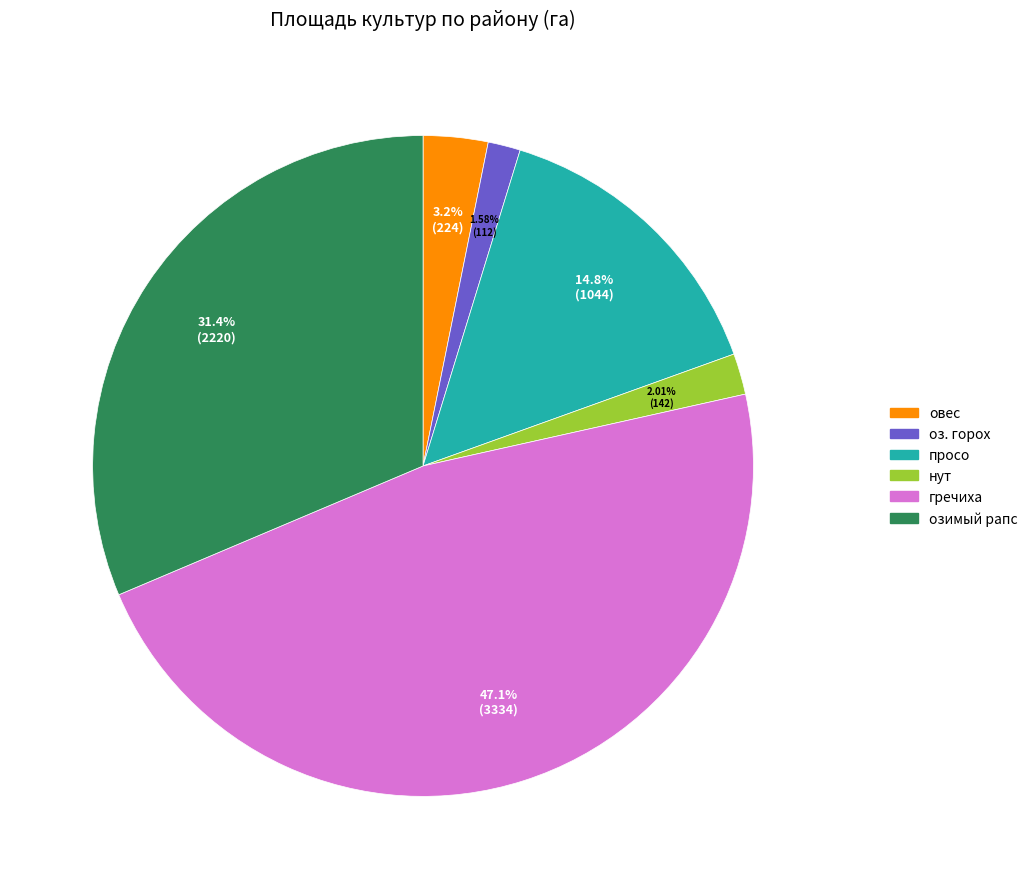

Is there any slice that represents more than half of the pie?

No